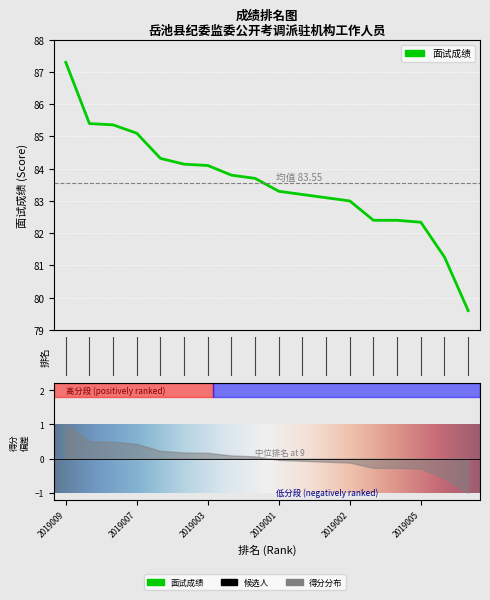

True or false: the data shows 85.1 at 2019007.

True